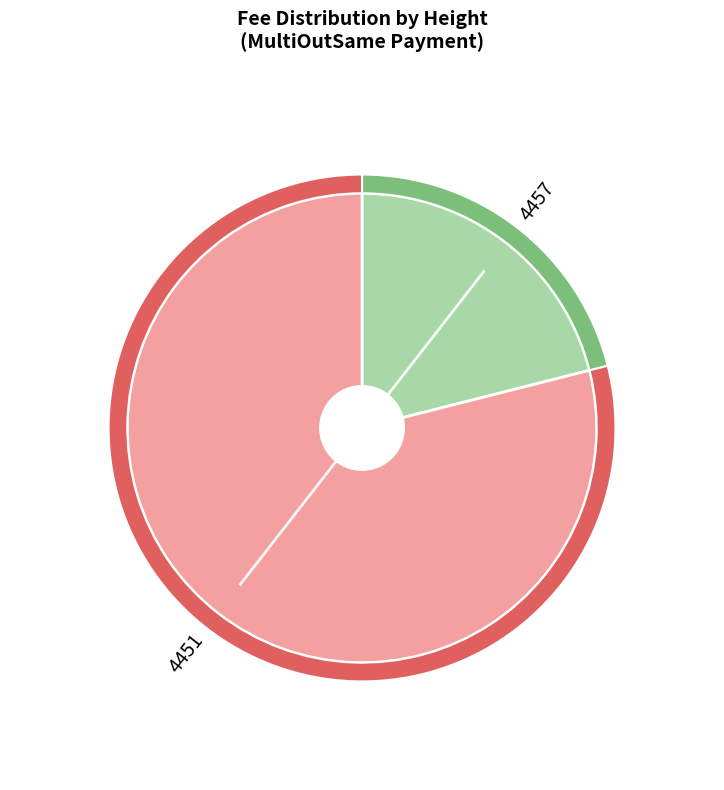

How many slices are in this pie chart?

2